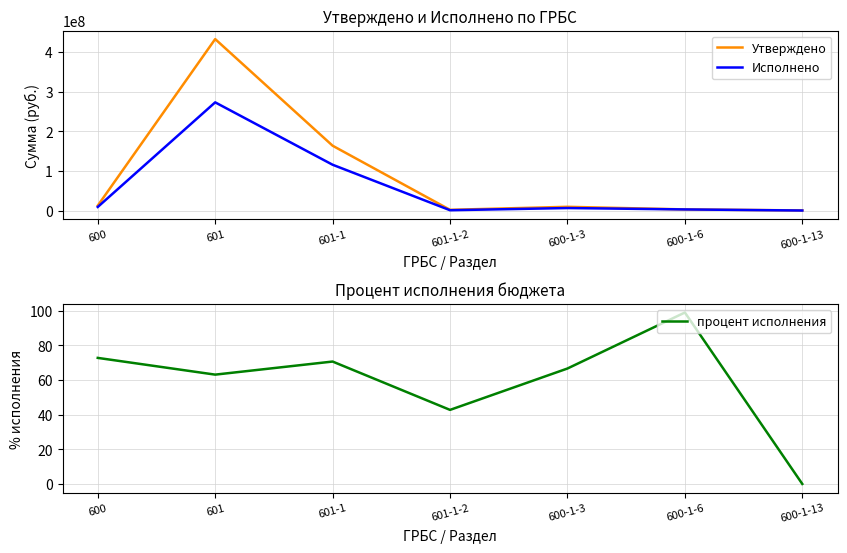

Rank the series by their average value, from highest to lowest.

Утверждено, Исполнено, процент исполнения